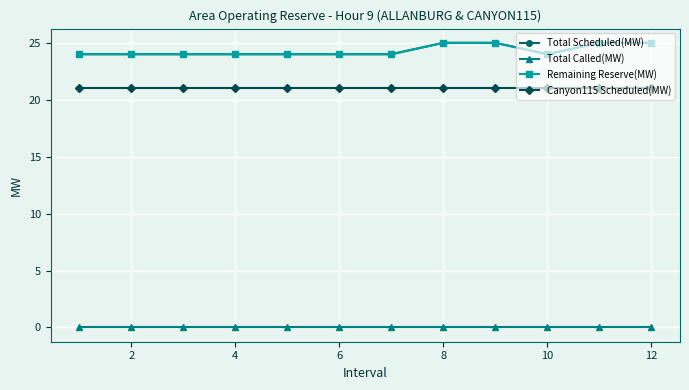

Does the chart have visible grid lines?

Yes